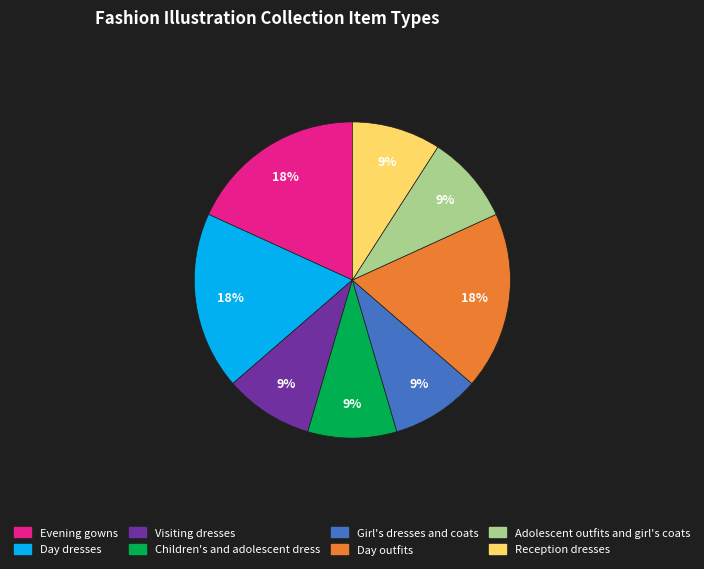

Do Evening gowns and Girl's dresses and coats together represent more than half of the pie?

No